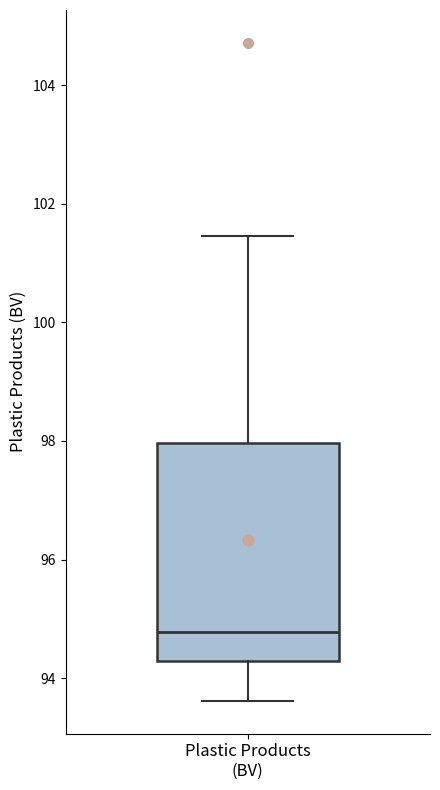

Read this box plot against the y-axis: the position of the median line, the range covered by the box, and the ends of both whiskers. The values are not printed on the chart, so give them approximately, as read against the axis.

median 94.8, box 94.2 to 98.0, whiskers 93.6 to 101.4